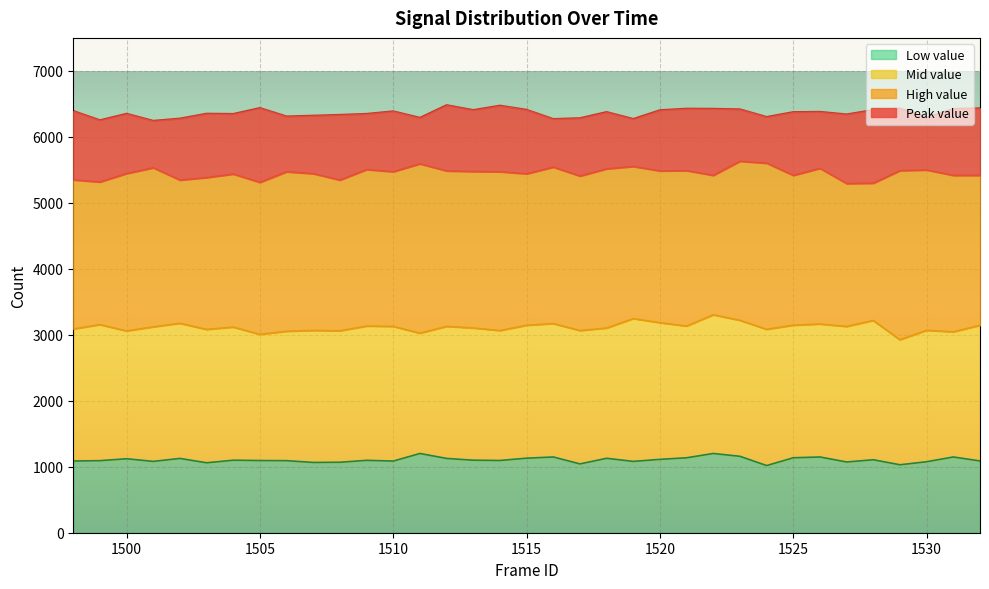

What is the total value across all series at 1515?

6410